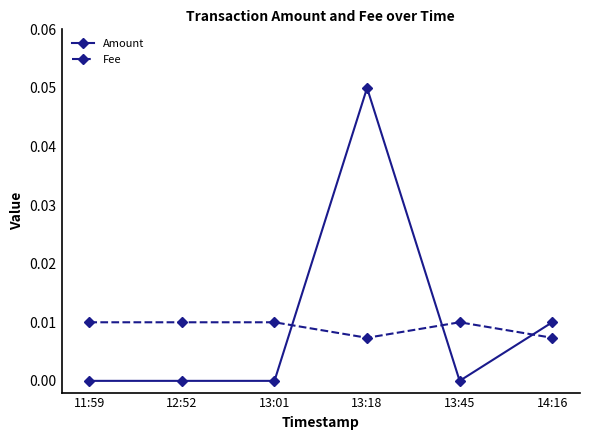

At 12:52, list the series in order from largest to smallest.

Fee, Amount